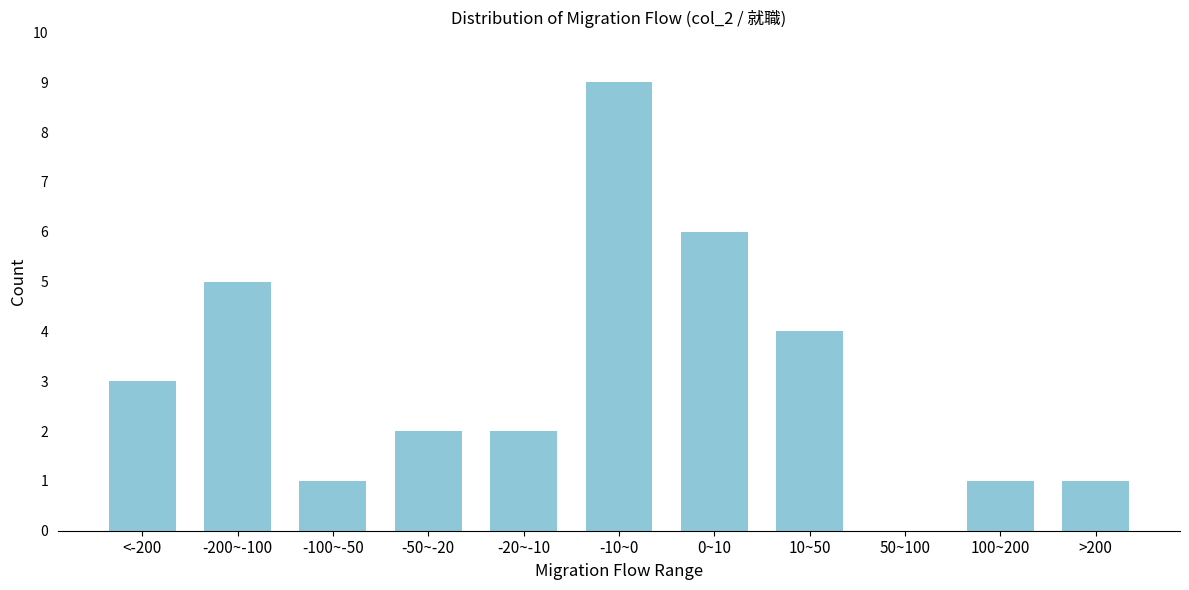

Reading left to right, what are all the values shown in this chart?

<-200=3	-200~-100=5	-100~-50=1	-50~-20=2	-20~-10=2	-10~0=9	0~10=6	10~50=4	50~100=0	100~200=1	>200=1